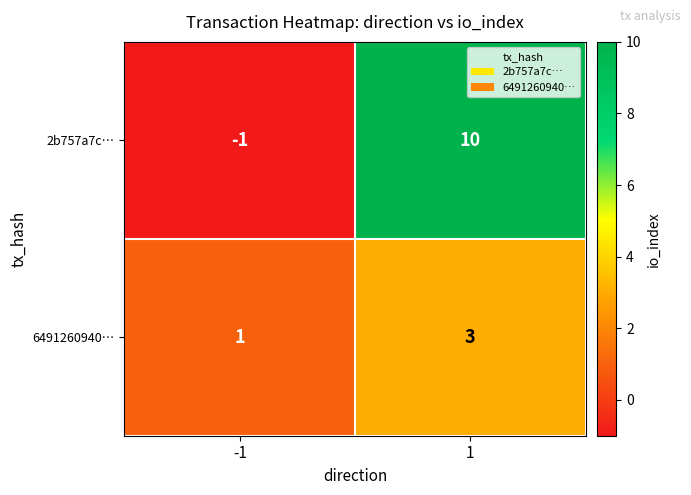

At how many categories does at least one series exceed 5?

1